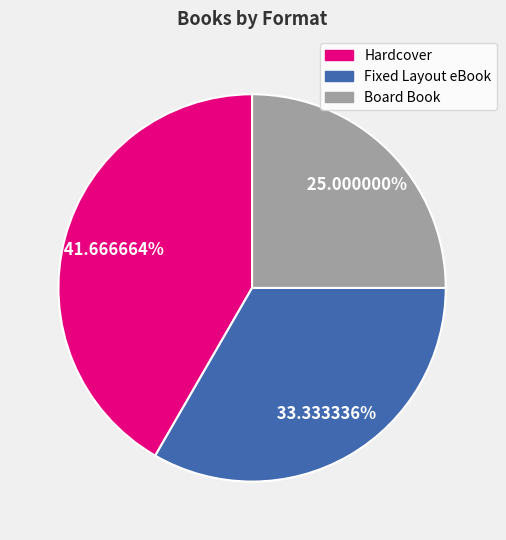

Count the number of slices in the pie.

3